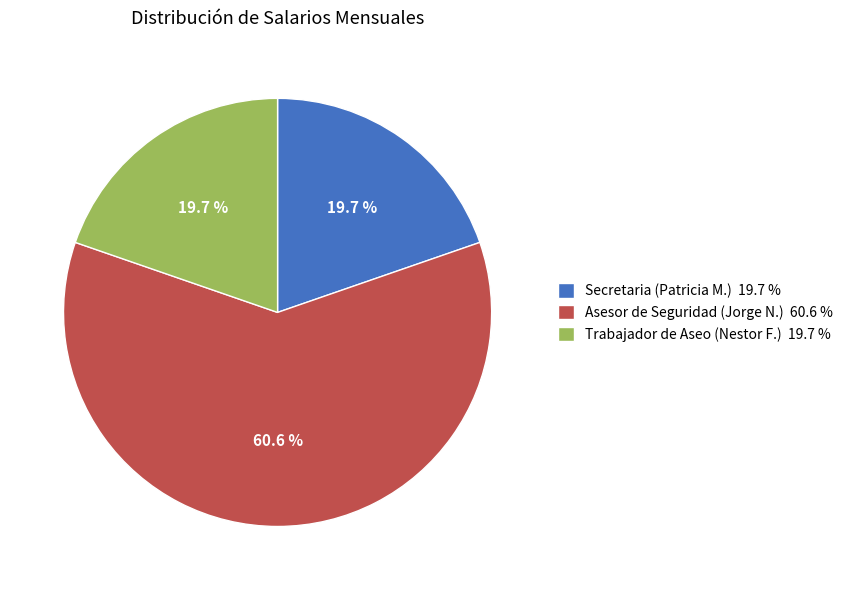

How many segments does this pie chart have?

3